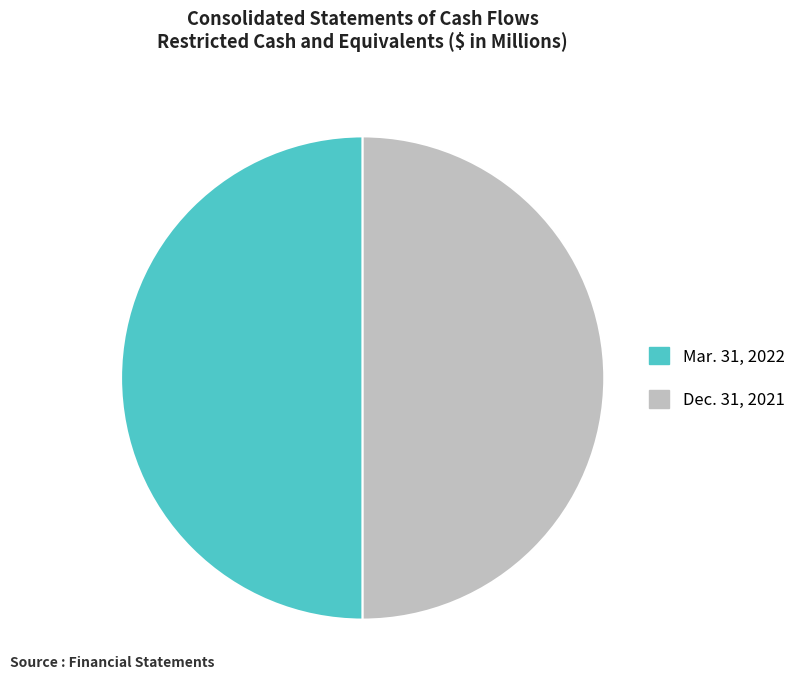

Approximately how many times larger is the value at Dec. 31, 2021 compared to Mar. 31, 2022?

1.0